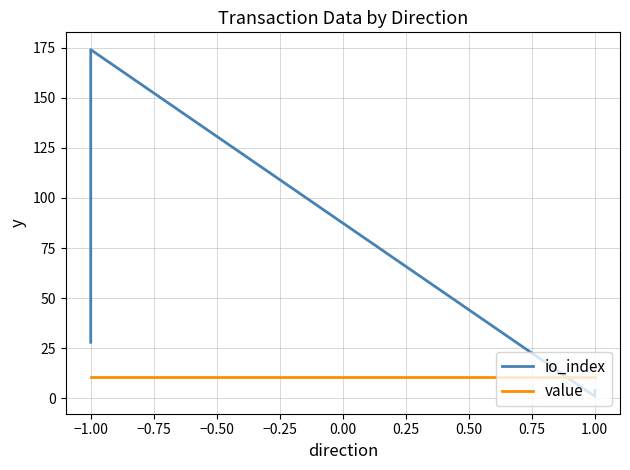

True or false: value has more than 2 interior local peaks.

False